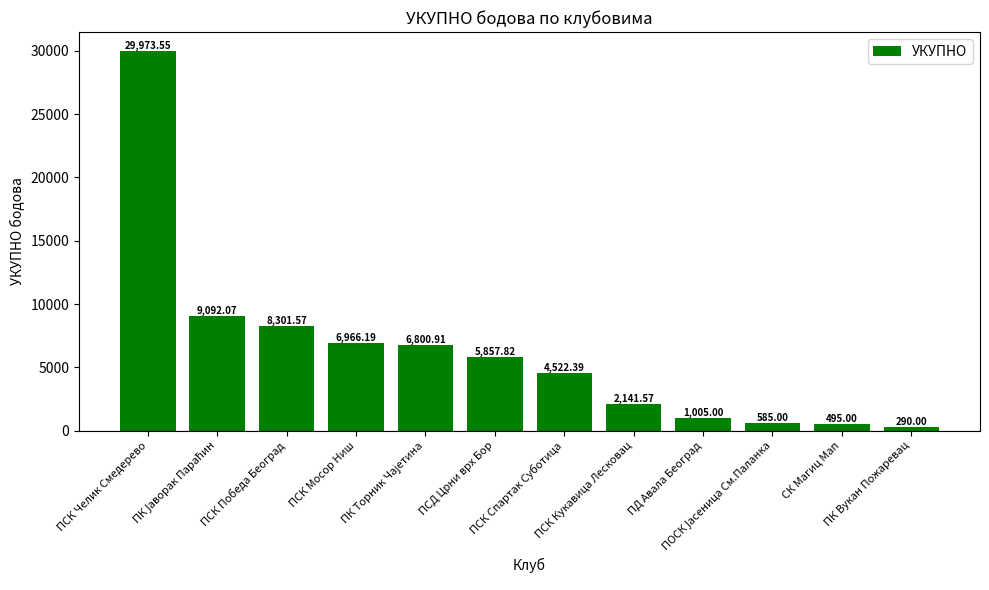

What is the average value?

6335.9